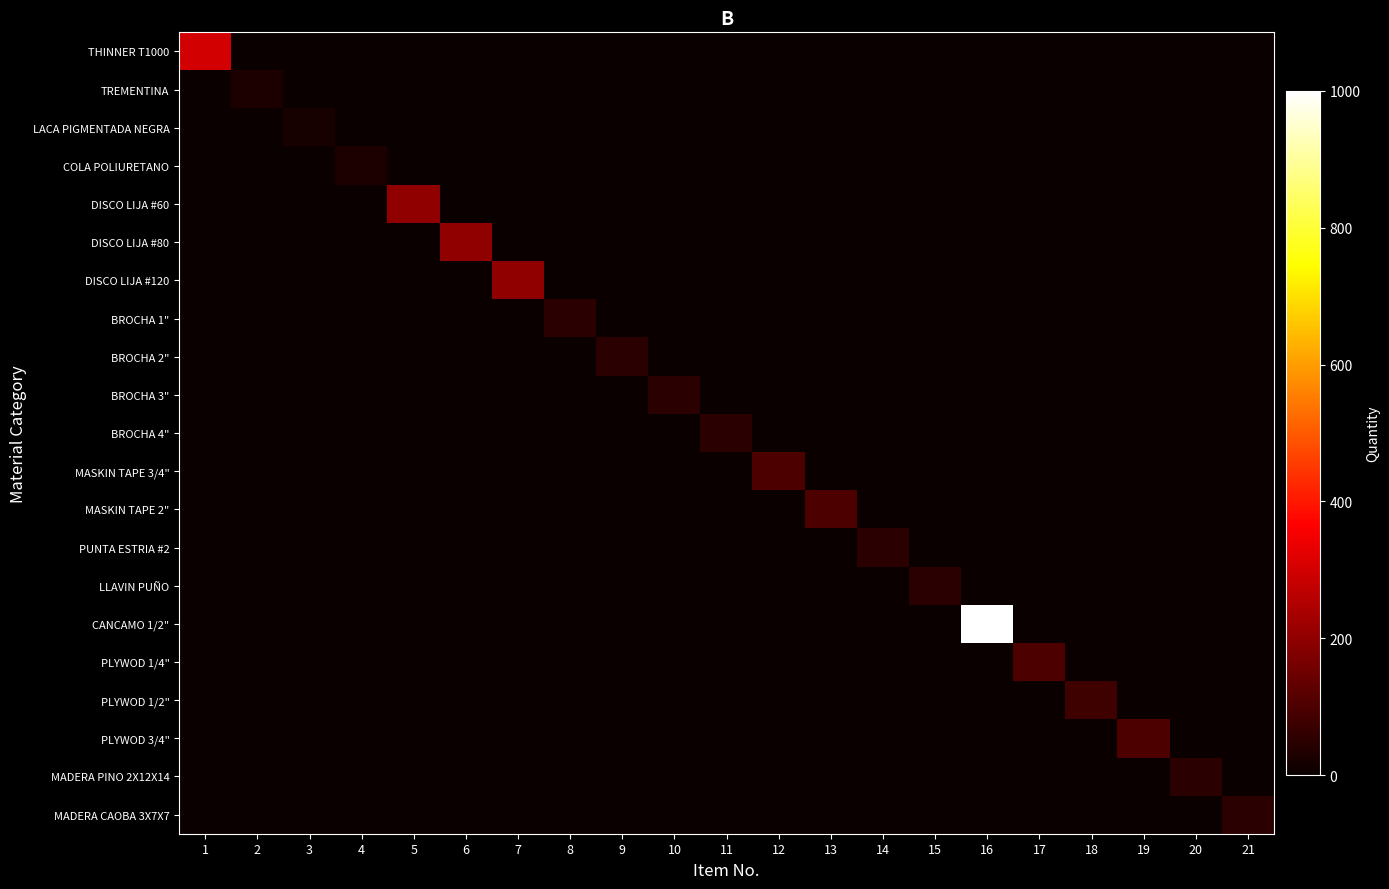

Reading right to left, list all the values displayed in this chart.

THINNER T1000: 21=0	20=0	19=0	18=0	17=0	16=0	15=0	14=0	13=0	12=0	11=0	10=0	9=0	8=0	7=0	6=0	5=0	4=0	3=0	2=0	1=300
TREMENTINA: 21=0	20=0	19=0	18=0	17=0	16=0	15=0	14=0	13=0	12=0	11=0	10=0	9=0	8=0	7=0	6=0	5=0	4=0	3=0	2=30	1=0
LACA PIGMENTADA NEGRA: 21=0	20=0	19=0	18=0	17=0	16=0	15=0	14=0	13=0	12=0	11=0	10=0	9=0	8=0	7=0	6=0	5=0	4=0	3=20	2=0	1=0
COLA POLIURETANO: 21=0	20=0	19=0	18=0	17=0	16=0	15=0	14=0	13=0	12=0	11=0	10=0	9=0	8=0	7=0	6=0	5=0	4=30	3=0	2=0	1=0
DISCO LIJA #60: 21=0	20=0	19=0	18=0	17=0	16=0	15=0	14=0	13=0	12=0	11=0	10=0	9=0	8=0	7=0	6=0	5=200	4=0	3=0	2=0	1=0
DISCO LIJA #80: 21=0	20=0	19=0	18=0	17=0	16=0	15=0	14=0	13=0	12=0	11=0	10=0	9=0	8=0	7=0	6=200	5=0	4=0	3=0	2=0	1=0
DISCO LIJA #120: 21=0	20=0	19=0	18=0	17=0	16=0	15=0	14=0	13=0	12=0	11=0	10=0	9=0	8=0	7=200	6=0	5=0	4=0	3=0	2=0	1=0
BROCHA 1": 21=0	20=0	19=0	18=0	17=0	16=0	15=0	14=0	13=0	12=0	11=0	10=0	9=0	8=50	7=0	6=0	5=0	4=0	3=0	2=0	1=0
BROCHA 2": 21=0	20=0	19=0	18=0	17=0	16=0	15=0	14=0	13=0	12=0	11=0	10=0	9=50	8=0	7=0	6=0	5=0	4=0	3=0	2=0	1=0
BROCHA 3": 21=0	20=0	19=0	18=0	17=0	16=0	15=0	14=0	13=0	12=0	11=0	10=50	9=0	8=0	7=0	6=0	5=0	4=0	3=0	2=0	1=0
BROCHA 4": 21=0	20=0	19=0	18=0	17=0	16=0	15=0	14=0	13=0	12=0	11=50	10=0	9=0	8=0	7=0	6=0	5=0	4=0	3=0	2=0	1=0
MASKIN TAPE 3/4": 21=0	20=0	19=0	18=0	17=0	16=0	15=0	14=0	13=0	12=100	11=0	10=0	9=0	8=0	7=0	6=0	5=0	4=0	3=0	2=0	1=0
MASKIN TAPE 2": 21=0	20=0	19=0	18=0	17=0	16=0	15=0	14=0	13=100	12=0	11=0	10=0	9=0	8=0	7=0	6=0	5=0	4=0	3=0	2=0	1=0
PUNTA ESTRIA #2: 21=0	20=0	19=0	18=0	17=0	16=0	15=0	14=50	13=0	12=0	11=0	10=0	9=0	8=0	7=0	6=0	5=0	4=0	3=0	2=0	1=0
LLAVIN PUÑO: 21=0	20=0	19=0	18=0	17=0	16=0	15=50	14=0	13=0	12=0	11=0	10=0	9=0	8=0	7=0	6=0	5=0	4=0	3=0	2=0	1=0
CANCAMO 1/2": 21=0	20=0	19=0	18=0	17=0	16=1000	15=0	14=0	13=0	12=0	11=0	10=0	9=0	8=0	7=0	6=0	5=0	4=0	3=0	2=0	1=0
PLYWOD 1/4": 21=0	20=0	19=0	18=0	17=100	16=0	15=0	14=0	13=0	12=0	11=0	10=0	9=0	8=0	7=0	6=0	5=0	4=0	3=0	2=0	1=0
PLYWOD 1/2": 21=0	20=0	19=0	18=80	17=0	16=0	15=0	14=0	13=0	12=0	11=0	10=0	9=0	8=0	7=0	6=0	5=0	4=0	3=0	2=0	1=0
PLYWOD 3/4": 21=0	20=0	19=100	18=0	17=0	16=0	15=0	14=0	13=0	12=0	11=0	10=0	9=0	8=0	7=0	6=0	5=0	4=0	3=0	2=0	1=0
MADERA PINO 2X12X14: 21=0	20=50	19=0	18=0	17=0	16=0	15=0	14=0	13=0	12=0	11=0	10=0	9=0	8=0	7=0	6=0	5=0	4=0	3=0	2=0	1=0
MADERA CAOBA 3X7X7: 21=50	20=0	19=0	18=0	17=0	16=0	15=0	14=0	13=0	12=0	11=0	10=0	9=0	8=0	7=0	6=0	5=0	4=0	3=0	2=0	1=0